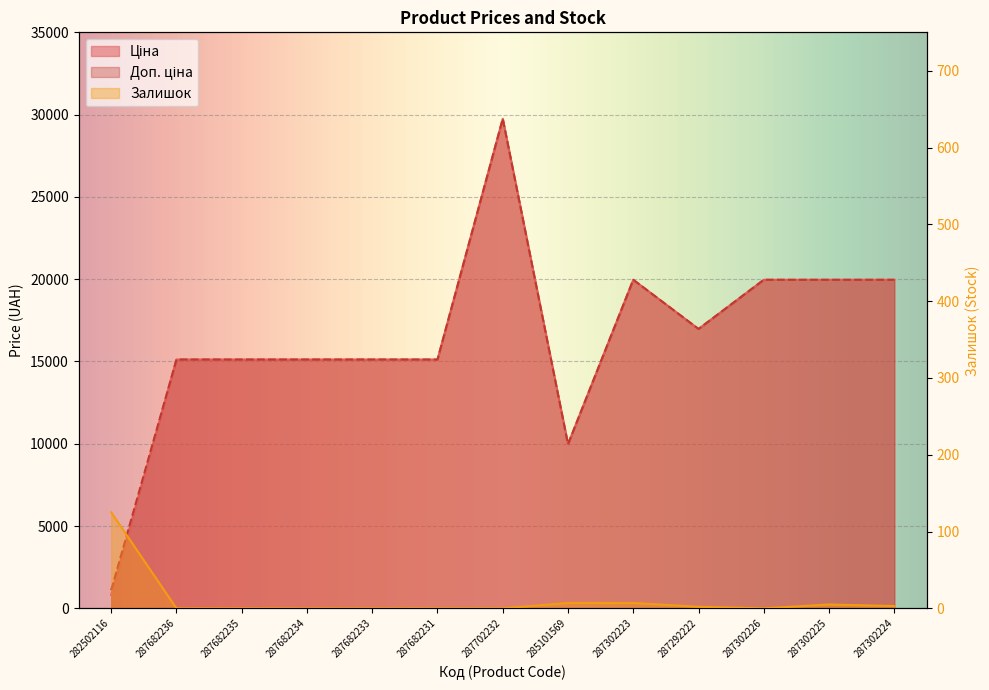

Count the number of data series in this chart.

3